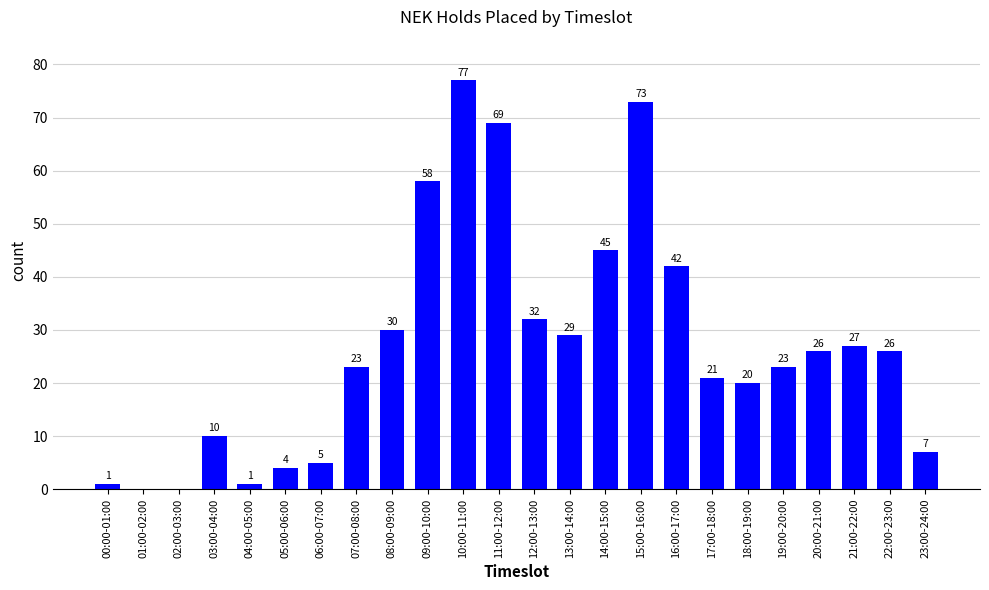

The value at 01:00-02:00 is 33. True or false?

False